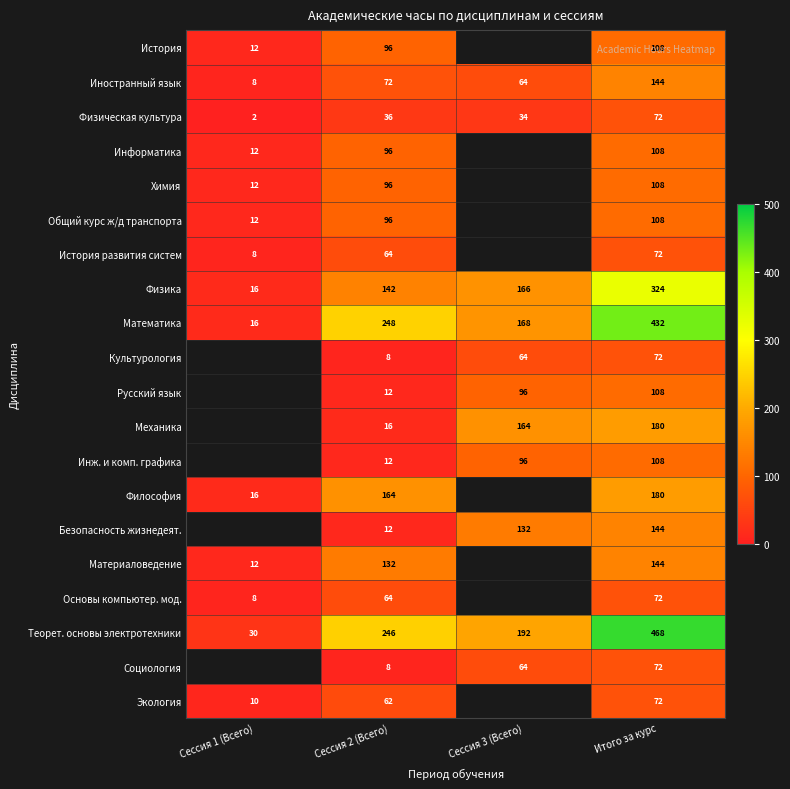

What is the difference between the highest and lowest values at Сессия 2 (Всего)?

240